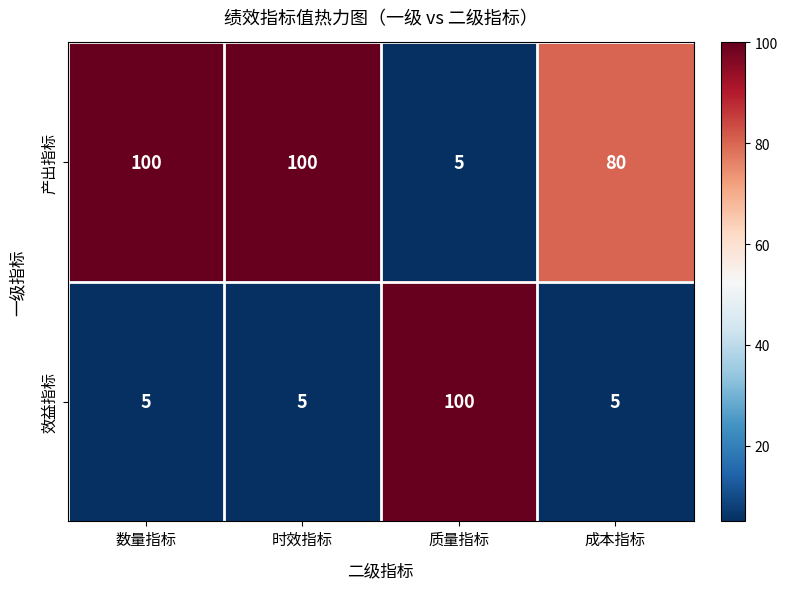

What is the smallest value displayed?

5